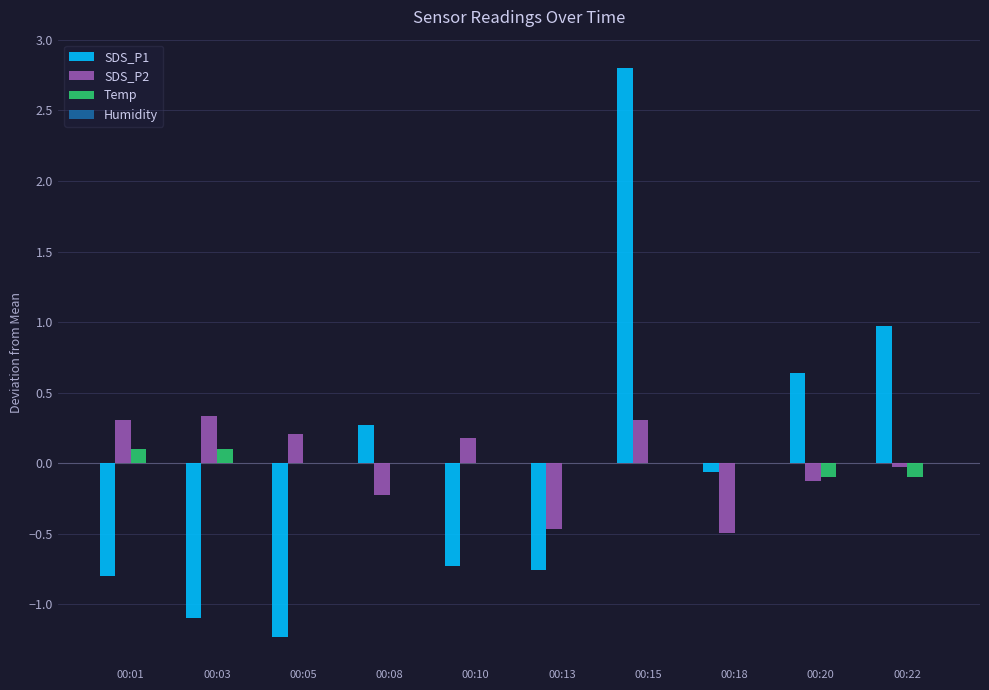

The value of SDS_P2 at 00:22 is -0.0. True or false?

True